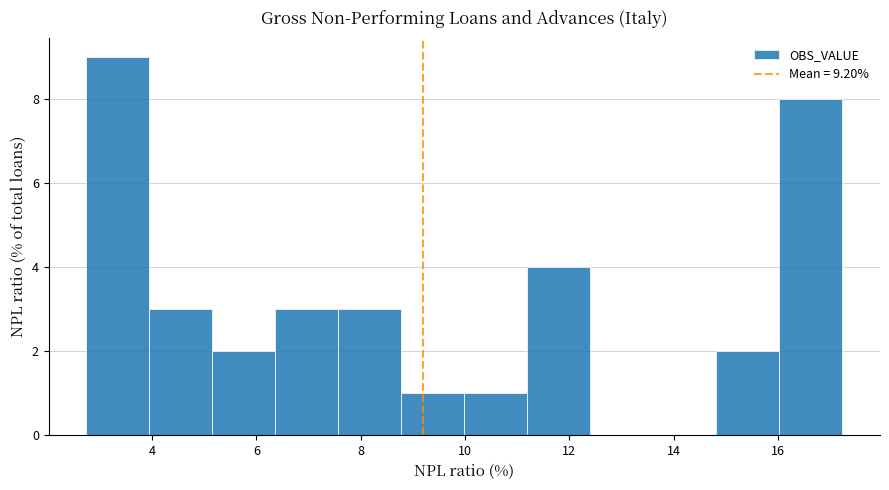

Which range on the x-axis has the tallest bar?

2.8 to 4.0